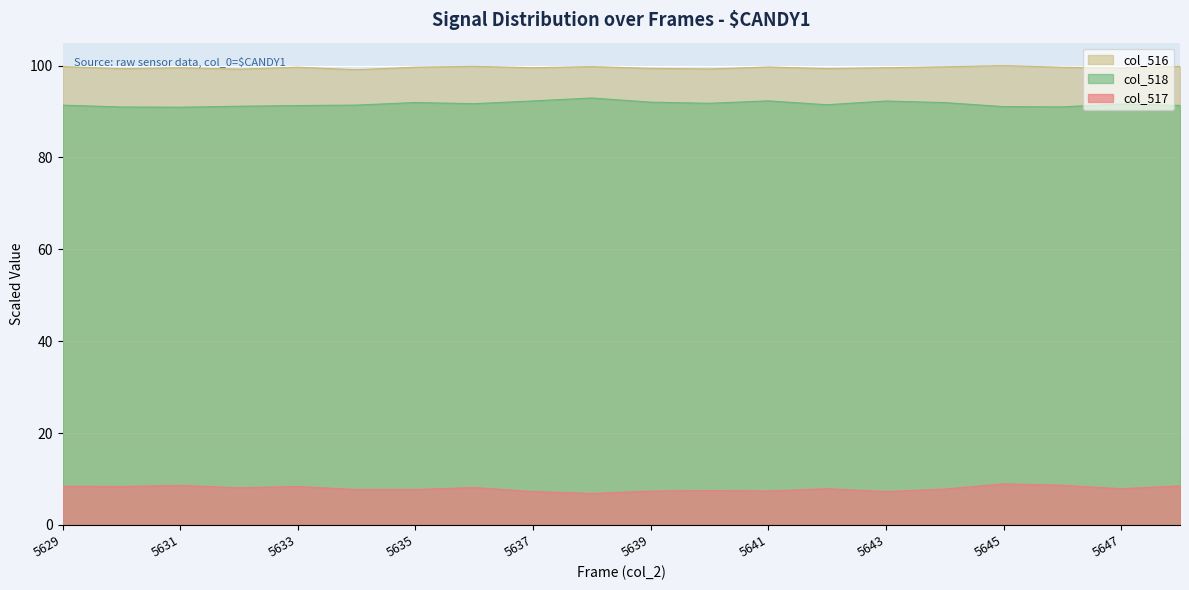

Which category has the lowest value across all series?

5638